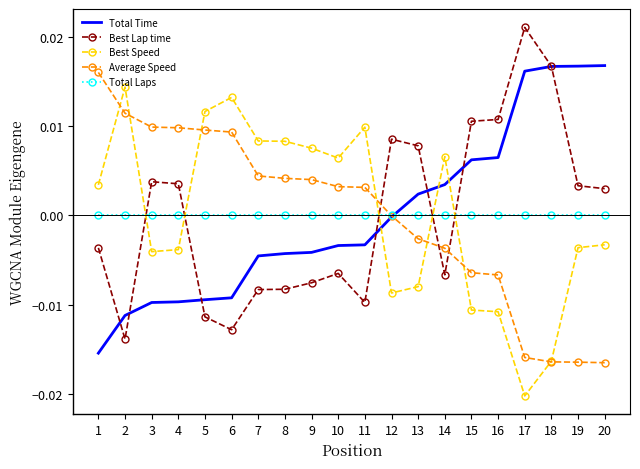

The value of Average Speed at 4 is 0.0. True or false?

True